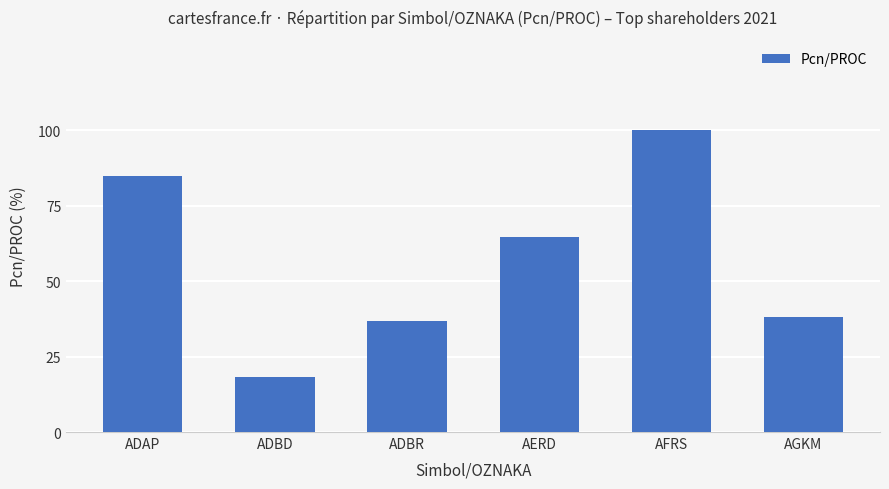

List the labels in order of value, smallest first.

ADBD, ADBR, AGKM, AERD, ADAP, AFRS